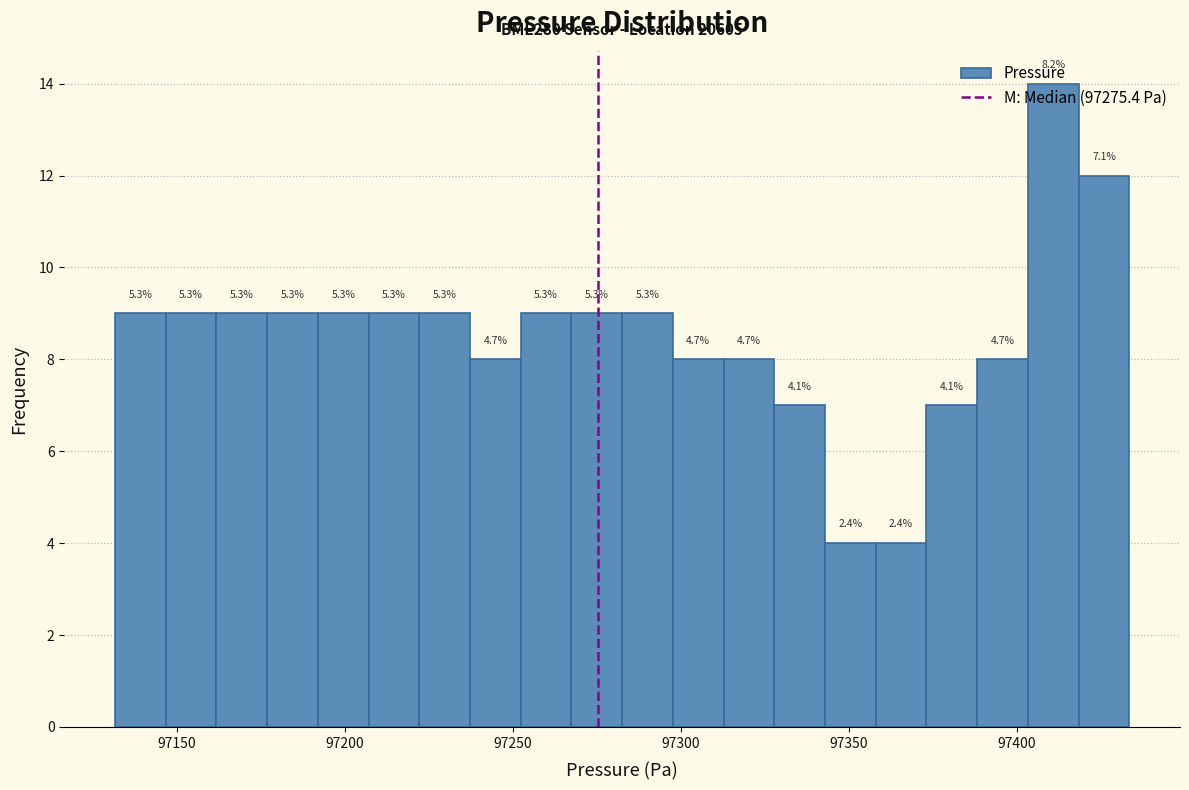

Read against the x-axis, roughly where is the centre of the tallest bar?

97410